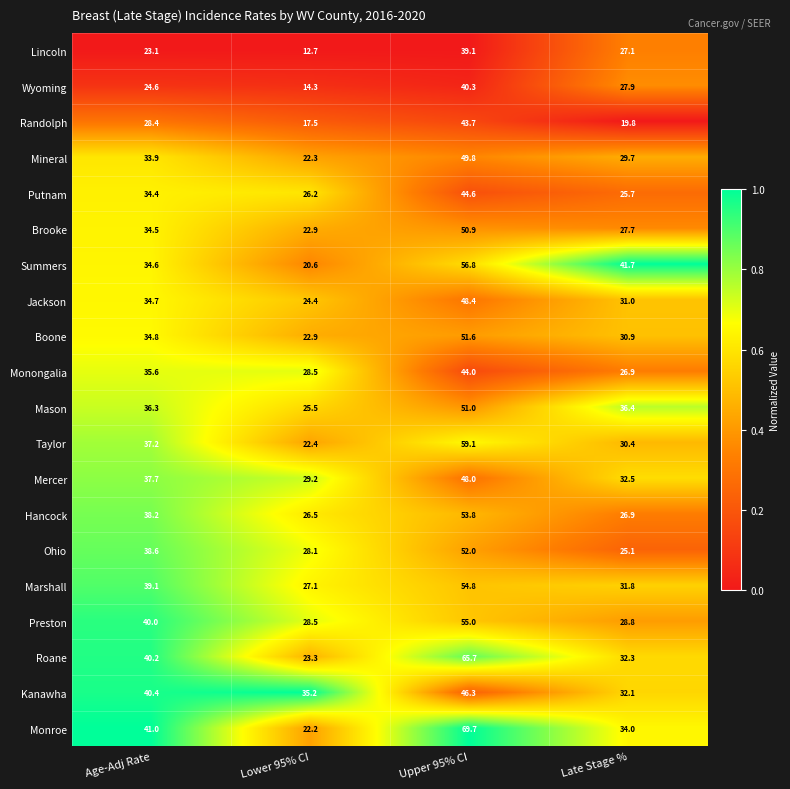

What is the difference between the Randolph values at Lower 95% CI and Late Stage %?

2.3